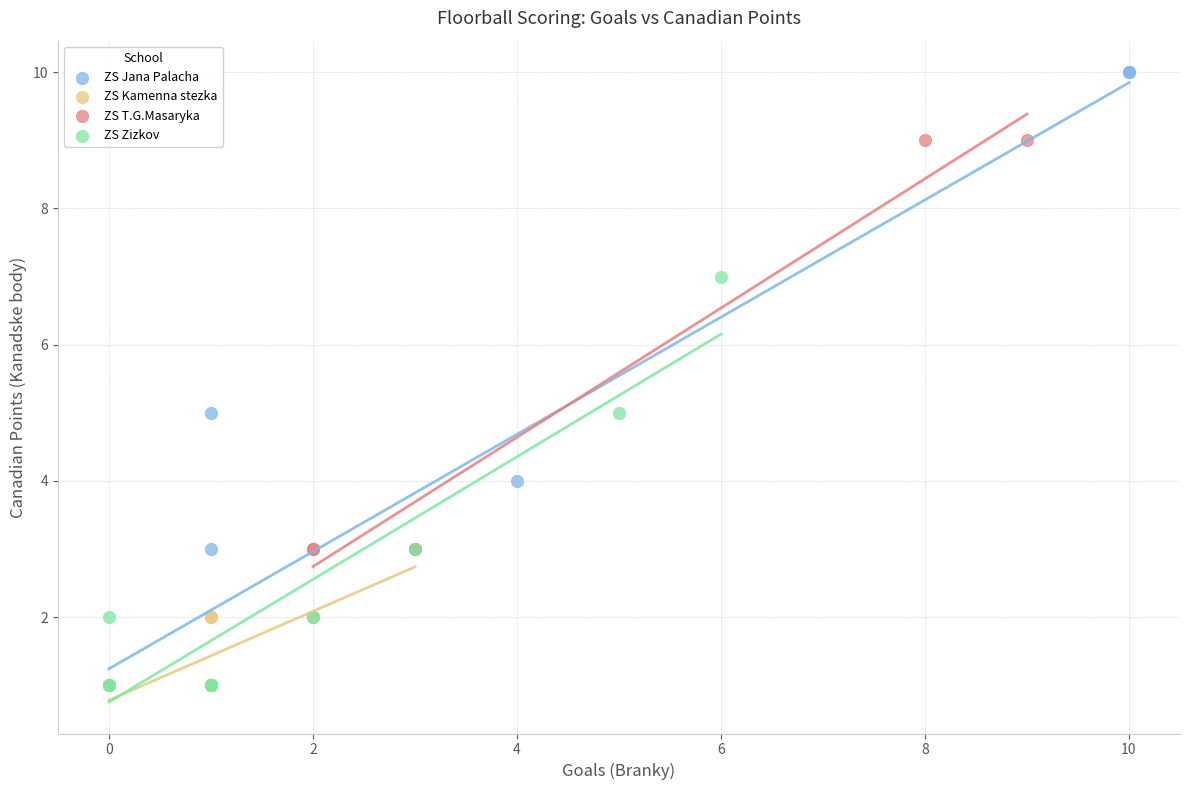

Which series has the widest spread of Y values?

ZS Jana Palacha